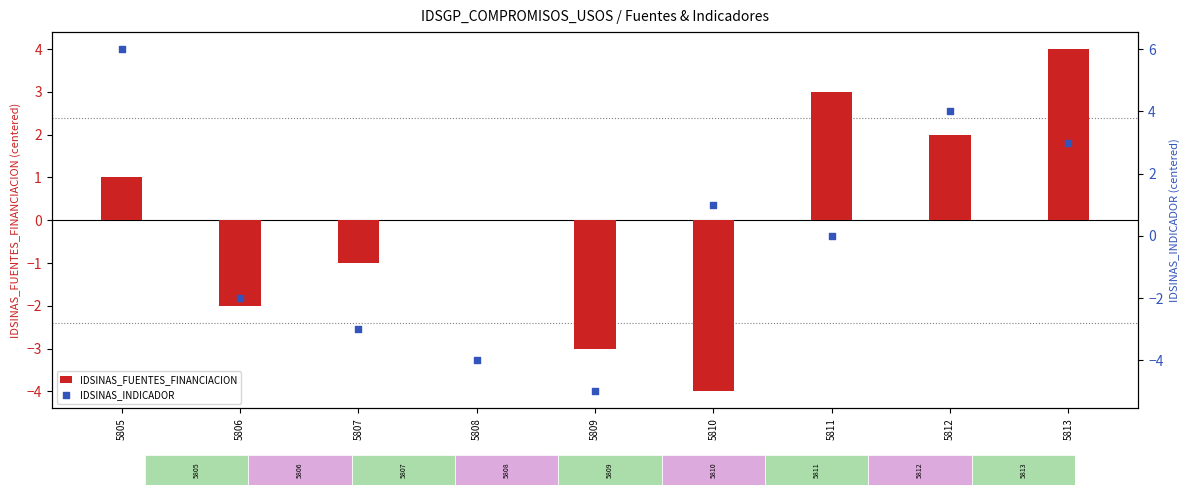

Which series has the largest total across all categories?

IDSINAS_FUENTES_FINANCIACION